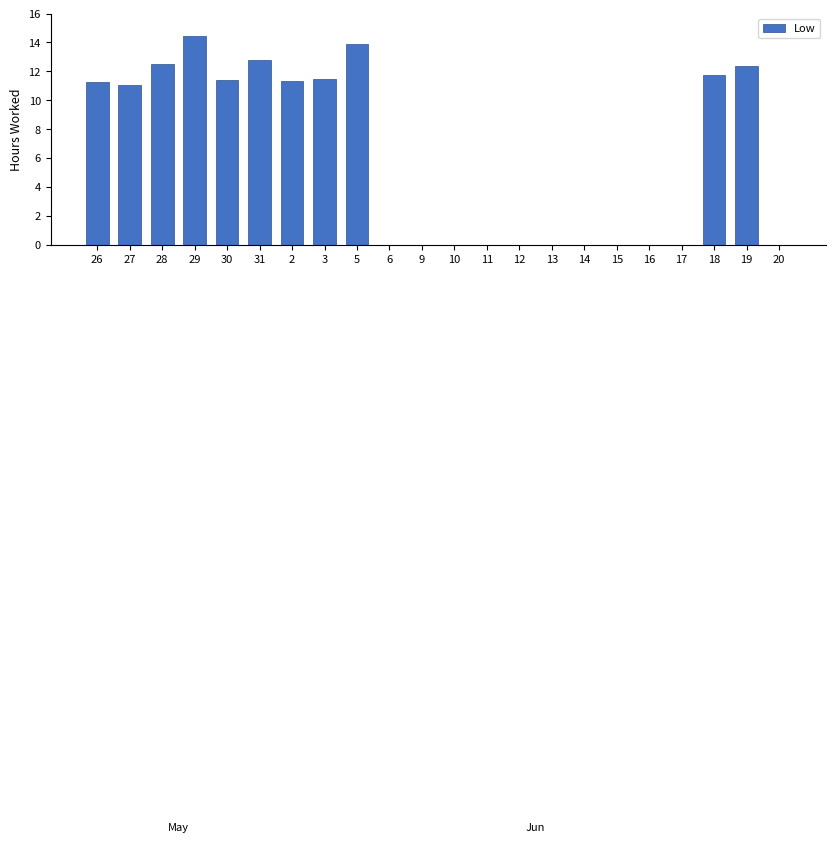

What is the sum of all values?

134.2